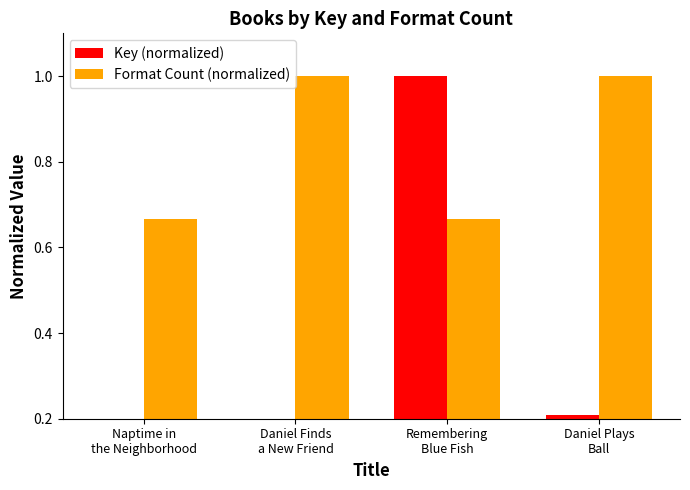

What is the value of the Format Count (normalized) bar at the 2nd from the left?

1.0